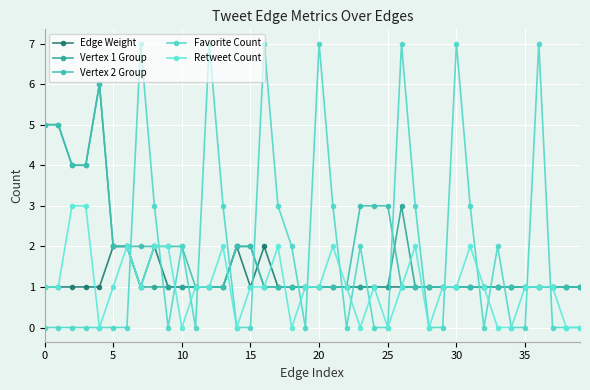

True or false: Edge Weight and Retweet Count intersect in this chart.

True